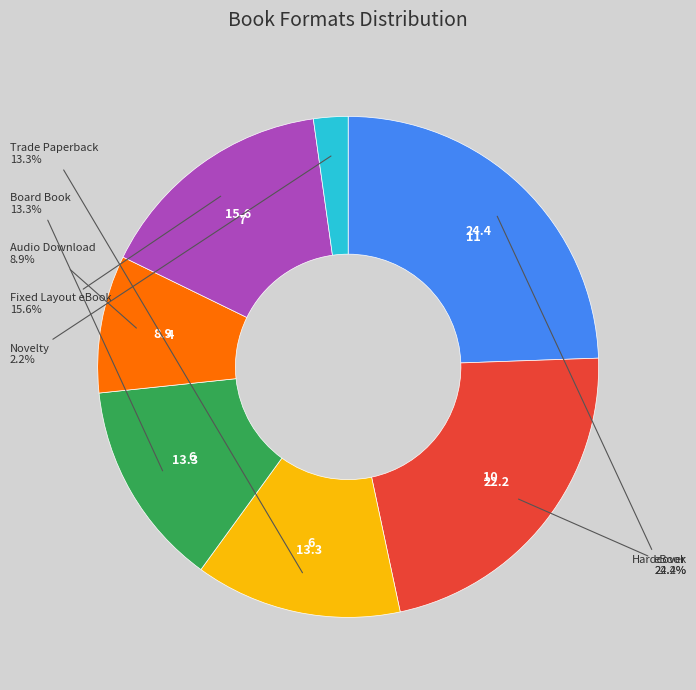

Is there a majority slice in this chart?

No